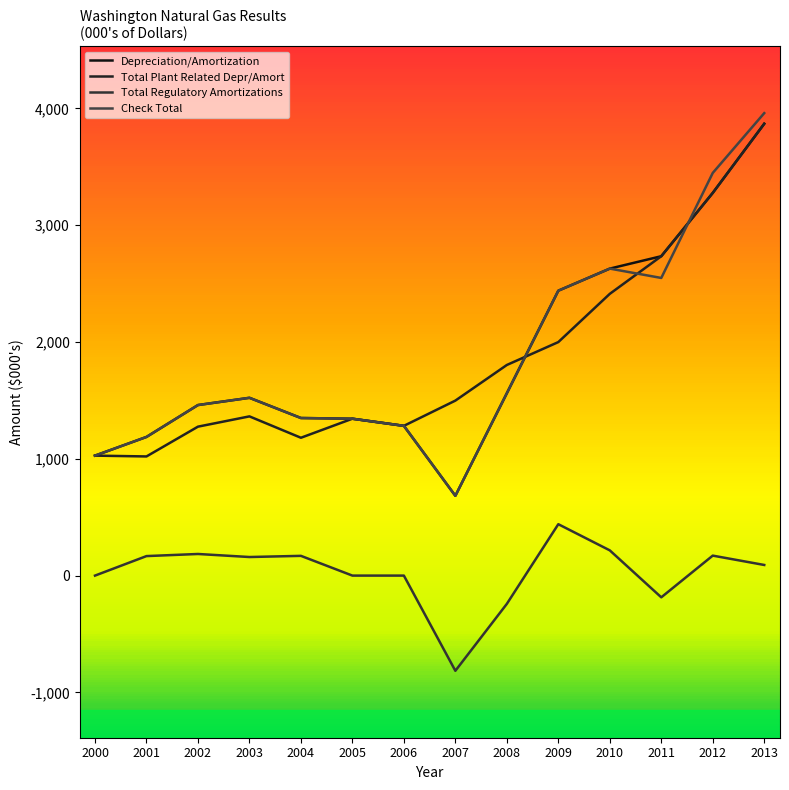

What is the value of the Total Regulatory Amortizations point at the 4th from the left?

159